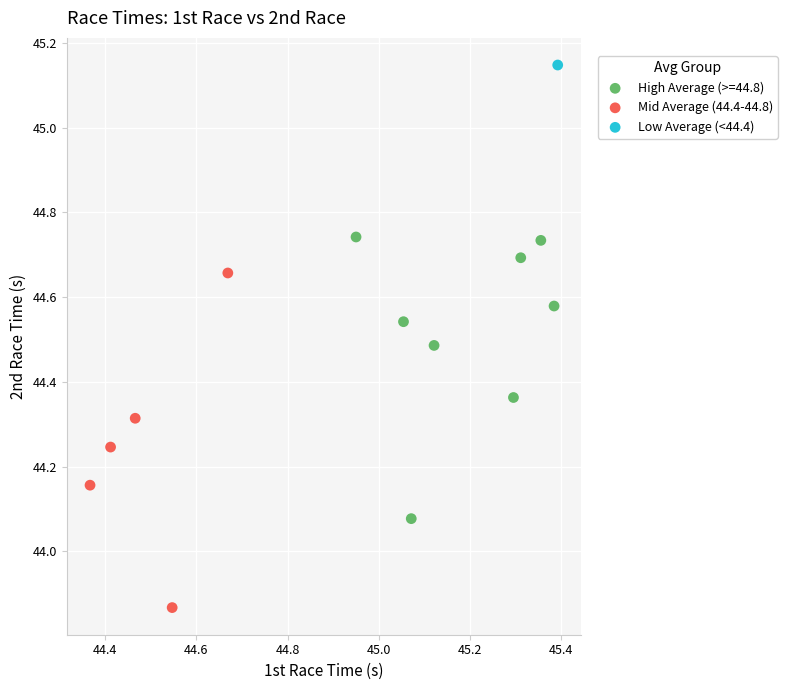

What are all the series names shown in the legend?

High Average (>=44.8), Mid Average (44.4-44.8), Low Average (<44.4)